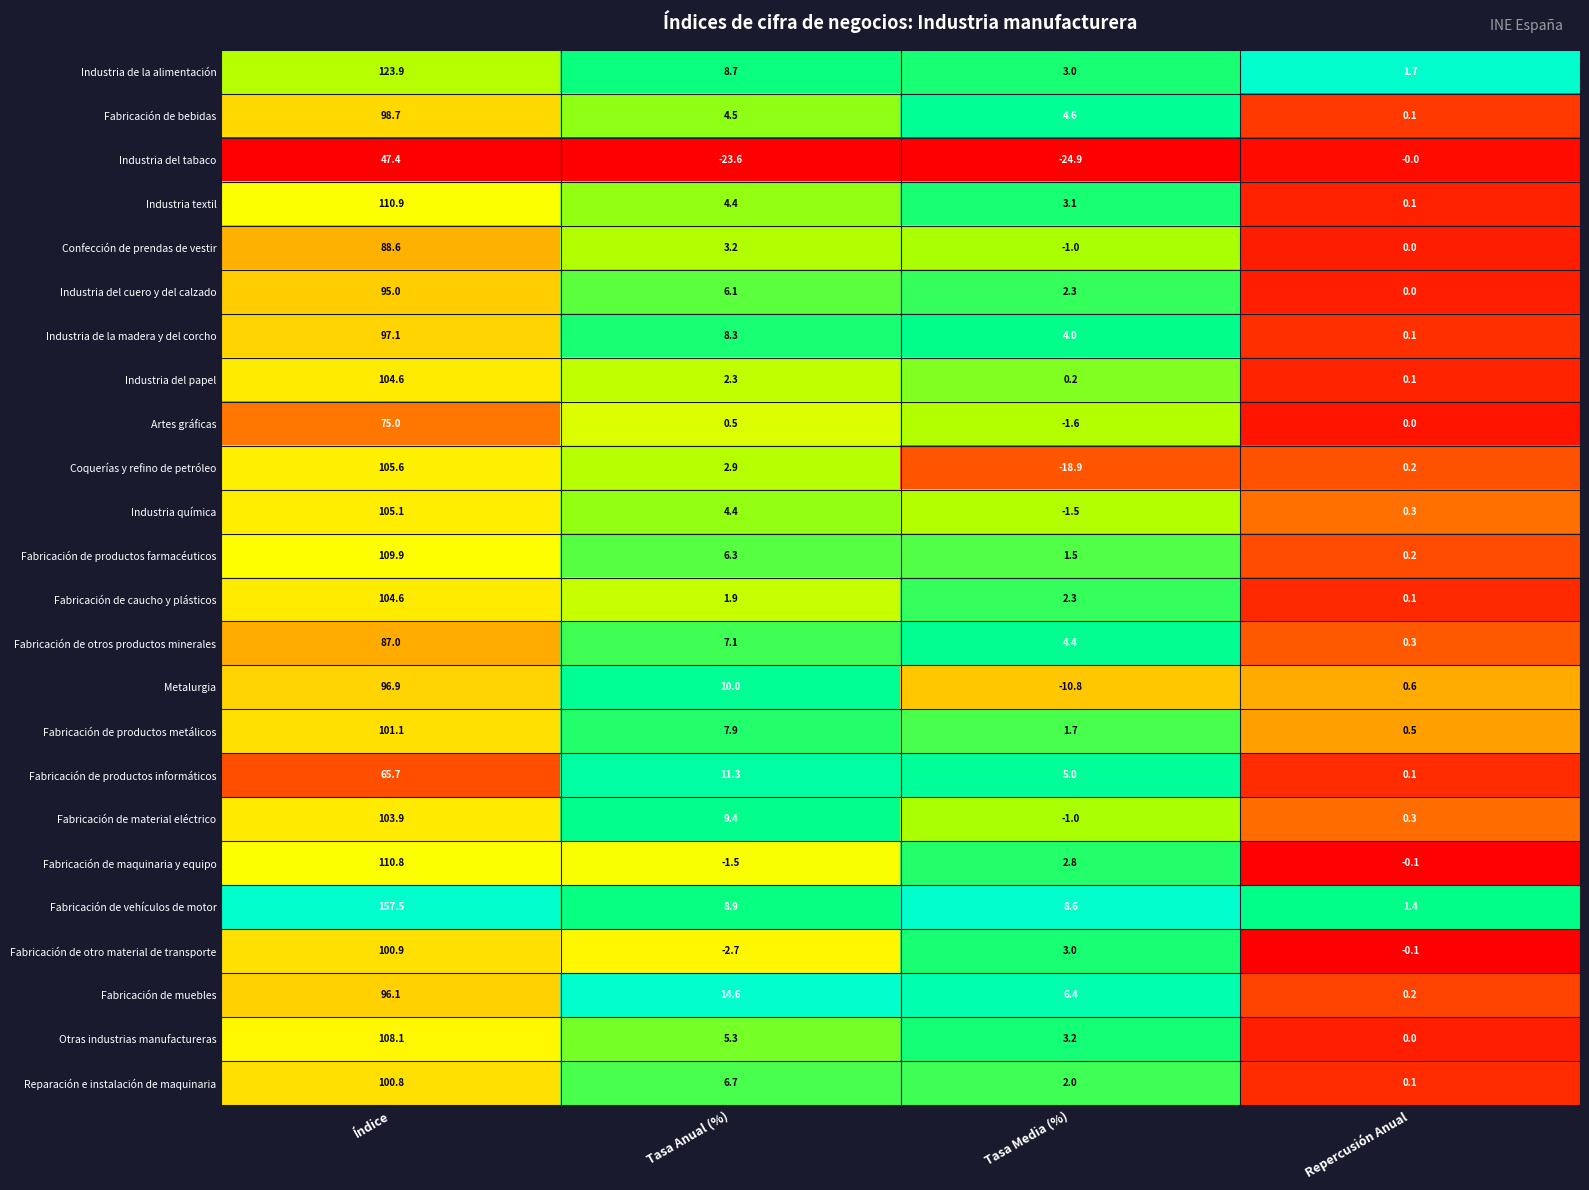

List the labels in order of Fabricación de vehículos de motor value, largest first.

Índice, Tasa Anual (%), Tasa Media (%), Repercusión Anual